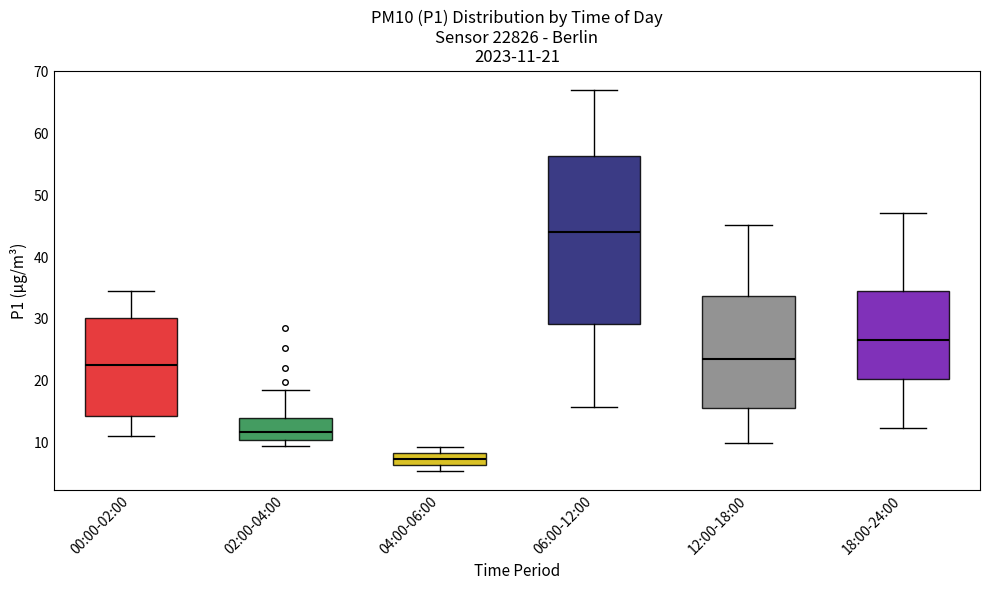

Which box is the tallest, from its lower edge to its upper edge?

06:00-12:00